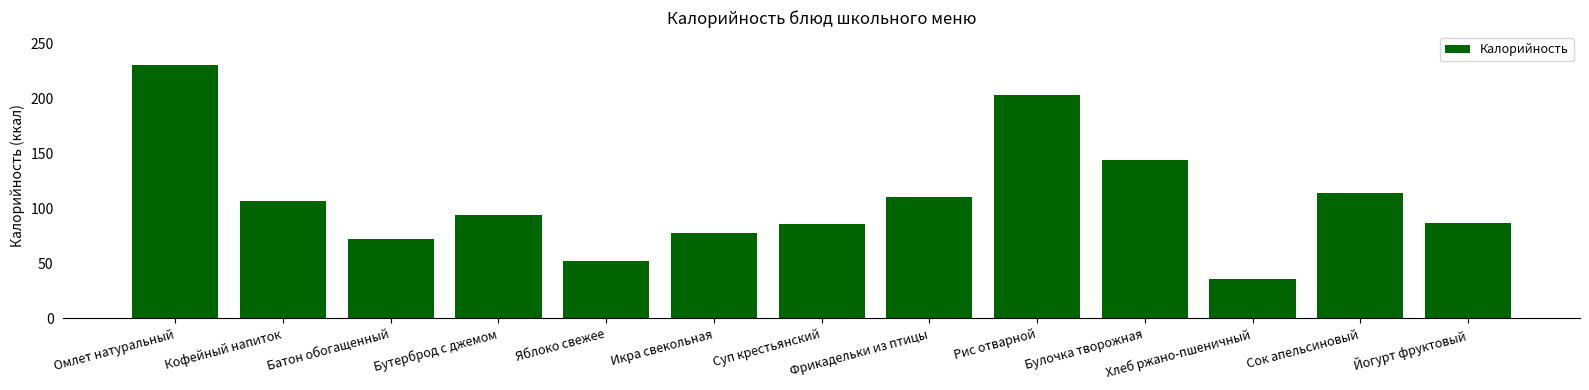

What is the value of the 2nd bar from the left?

107